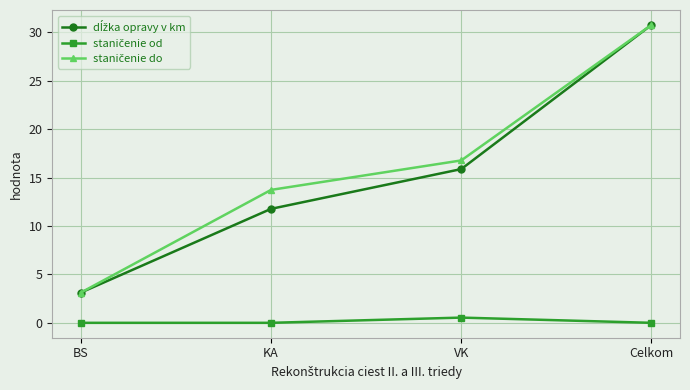

What is the total value across all series at BS?

6.2